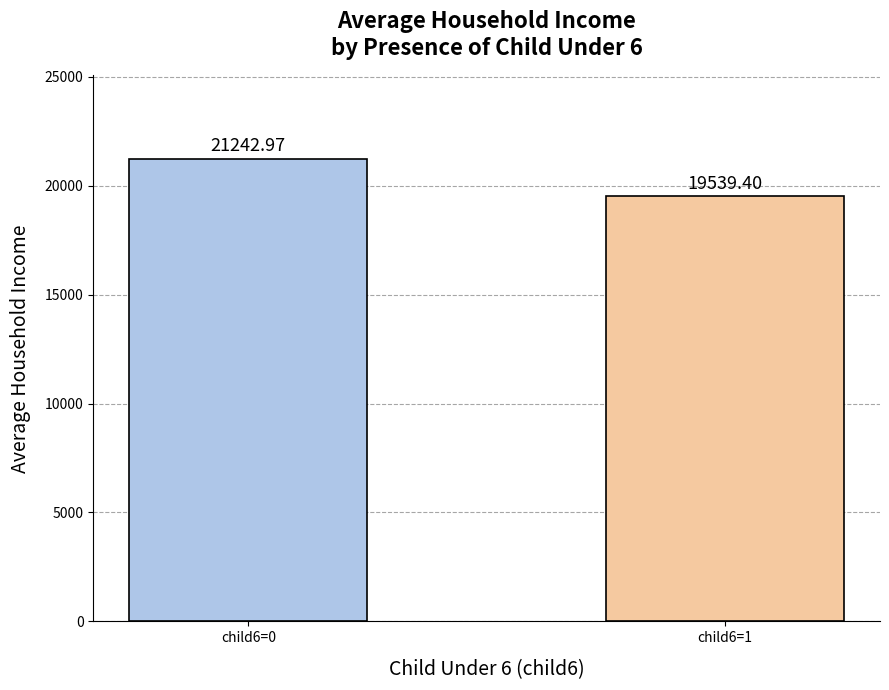

What is the smallest value displayed?

19539.4